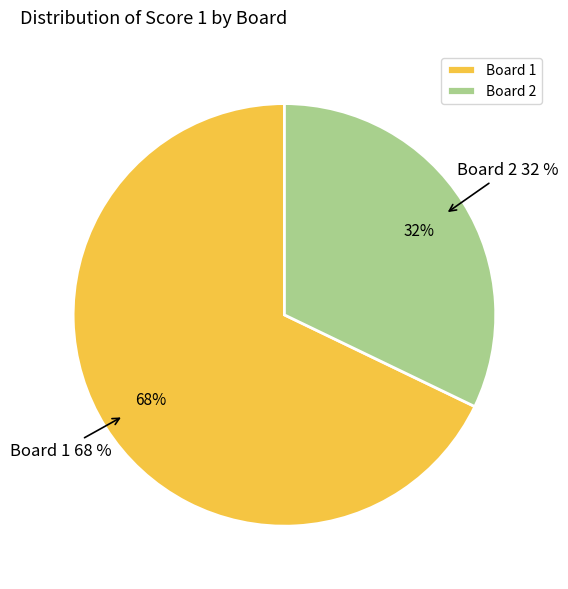

To the nearest percent, what is the average slice percentage?

50%